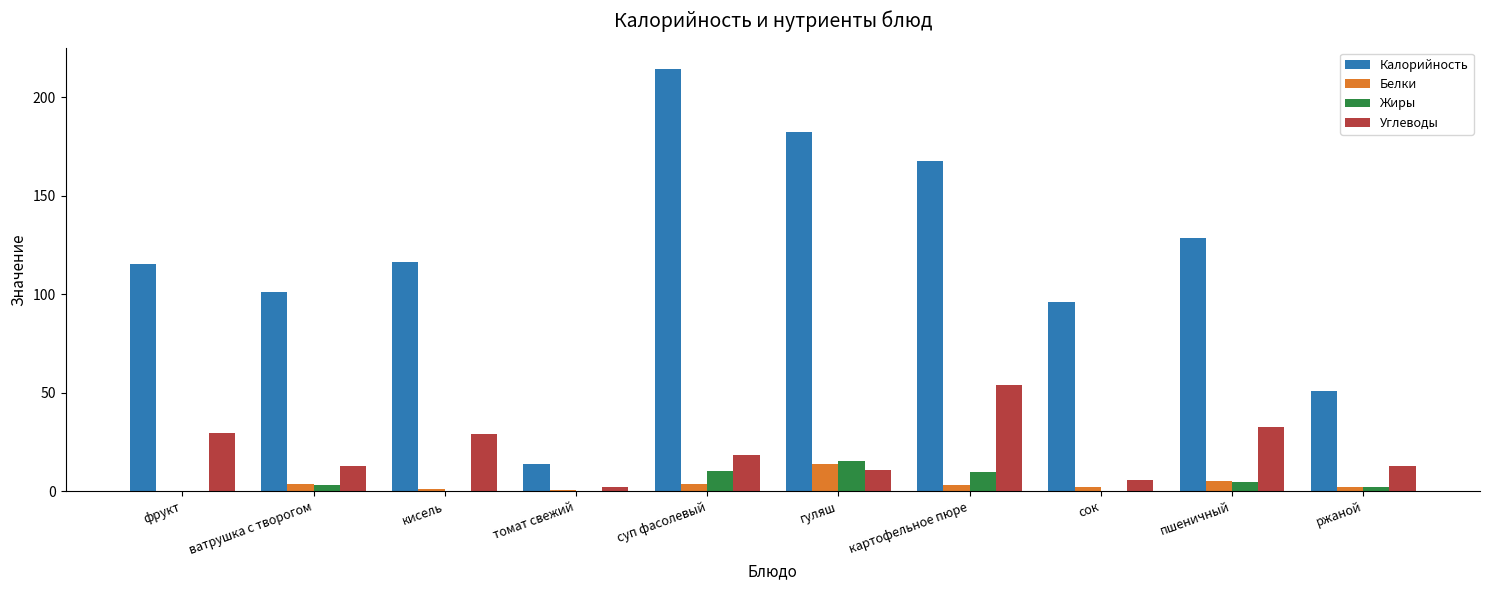

How many categories are shown in the chart?

10